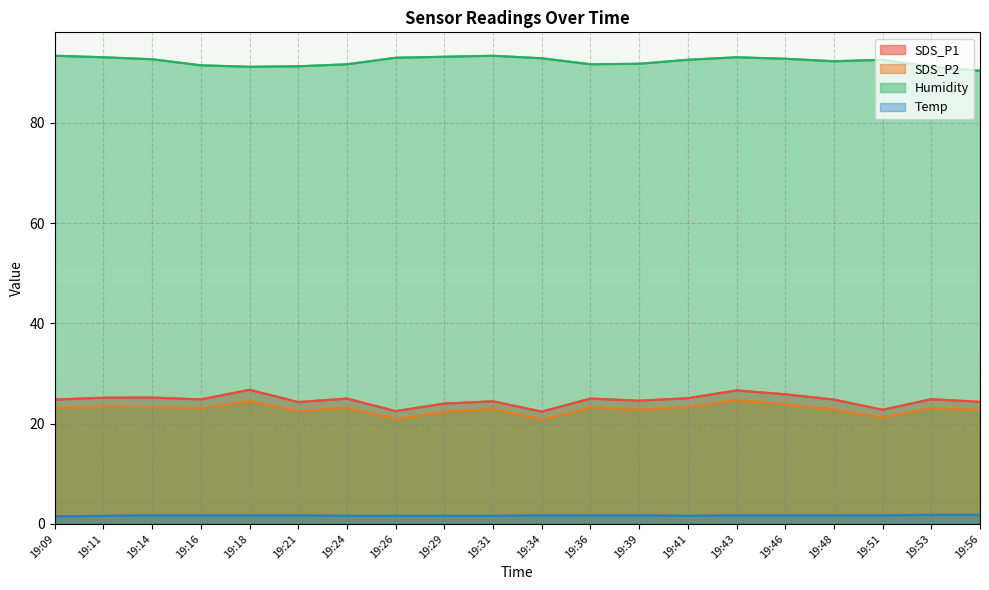

True or false: Temp and SDS_P1 cross at least once.

False